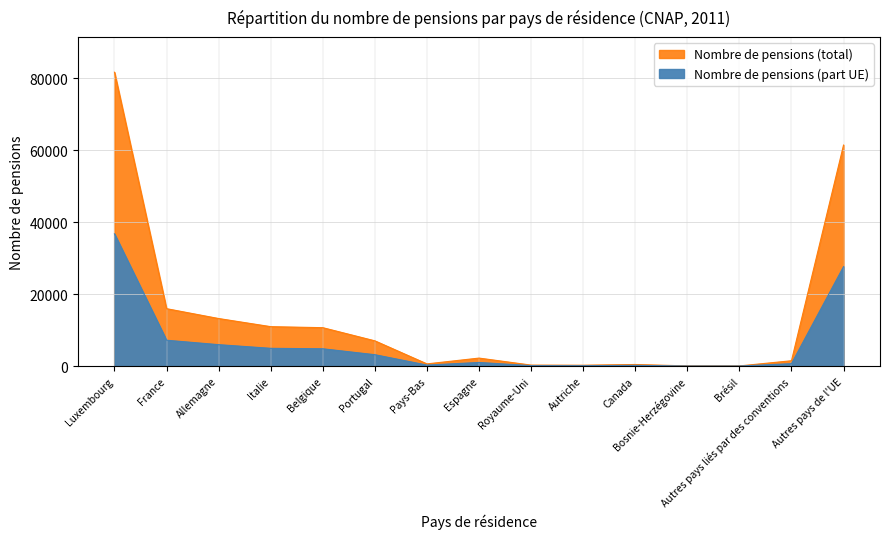

Is it true that the value at France is 15942?

True